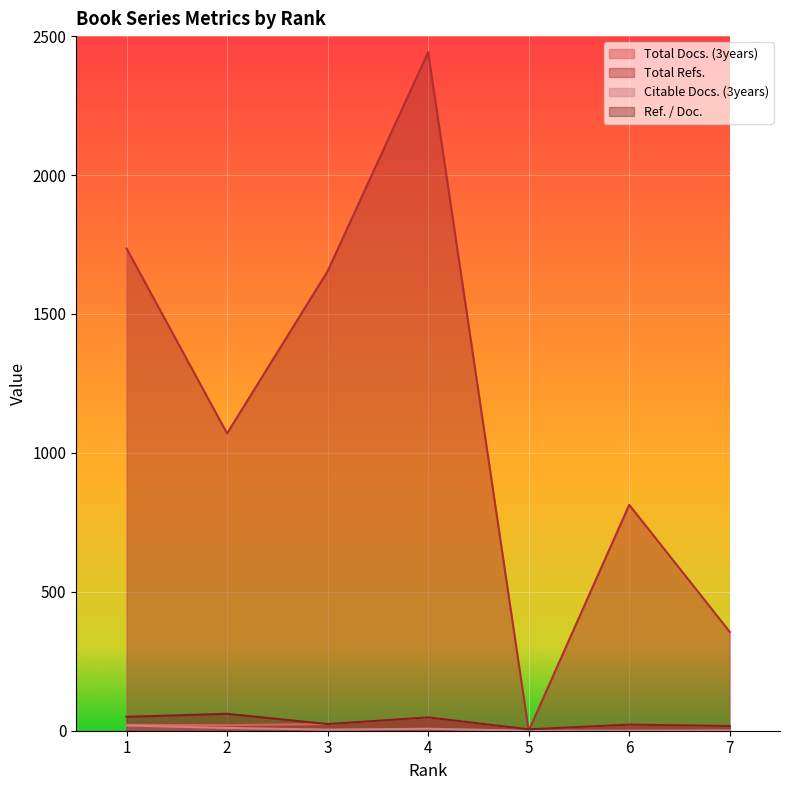

How many times do Total Docs. (3years) and Total Refs. cross each other?

2